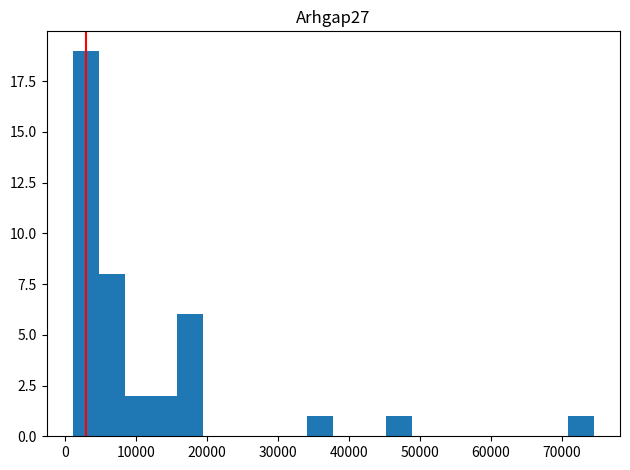

Around what value on the x-axis is the tallest bar? Give the approximate position of its centre, as read against the axis.

3000